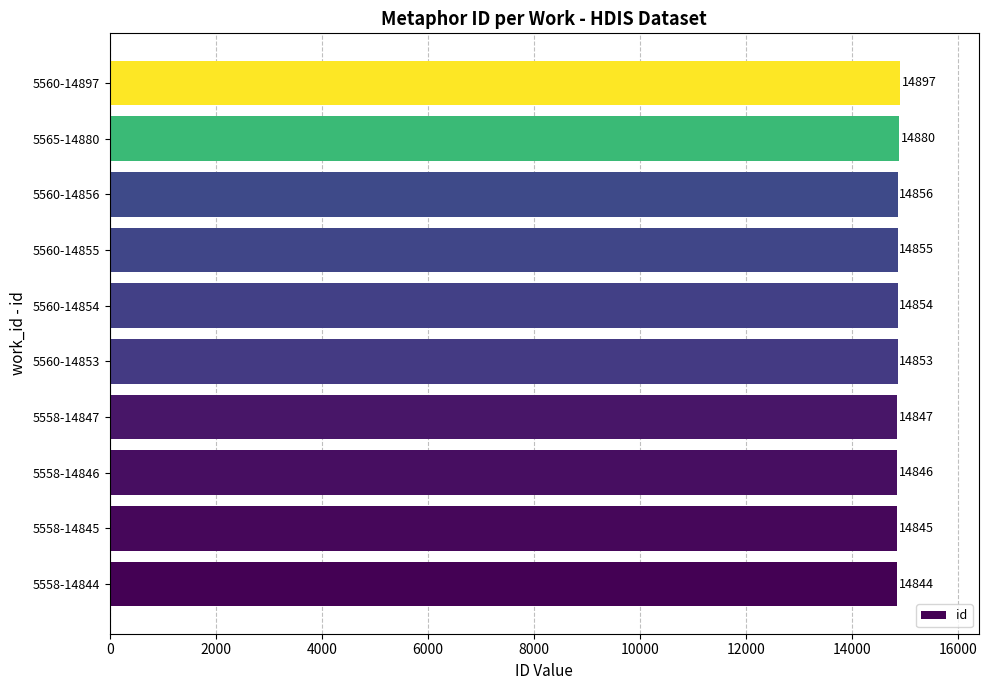

Reading bottom to top, list all the values displayed in this chart.

14844	14845	14846	14847	14853	14854	14855	14856	14880	14897